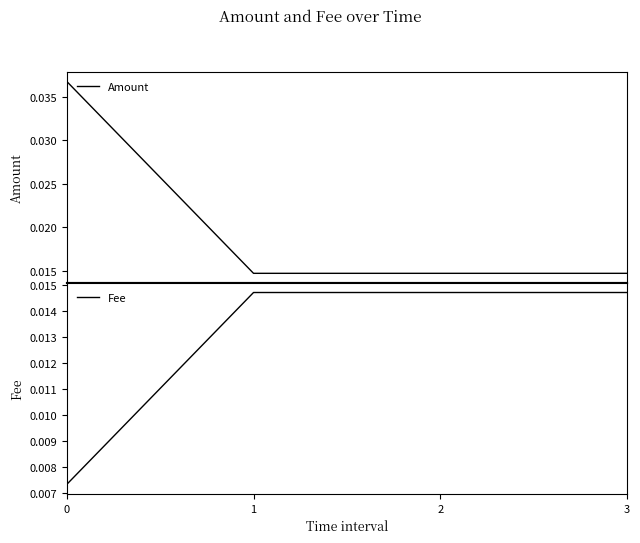

Count the Fee values in the range 0 to 1.

4